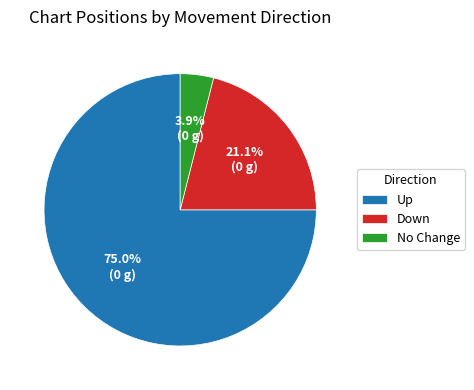

To the nearest percent, what is the average slice percentage?

33%